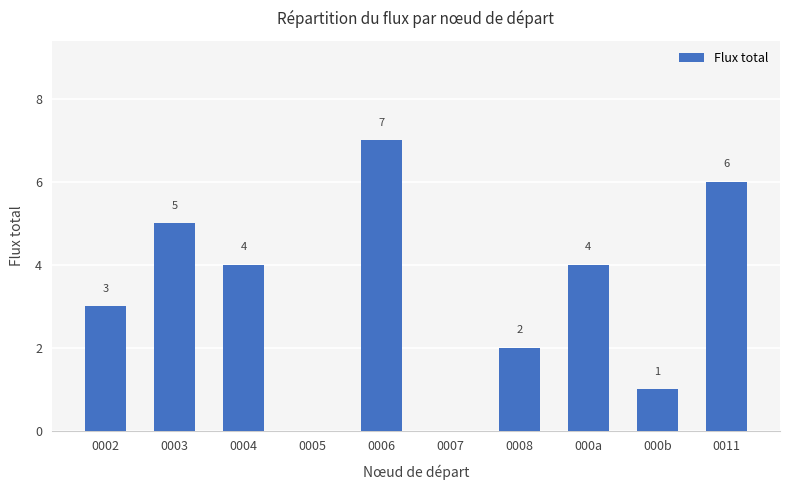

What is the sum of all values?

32